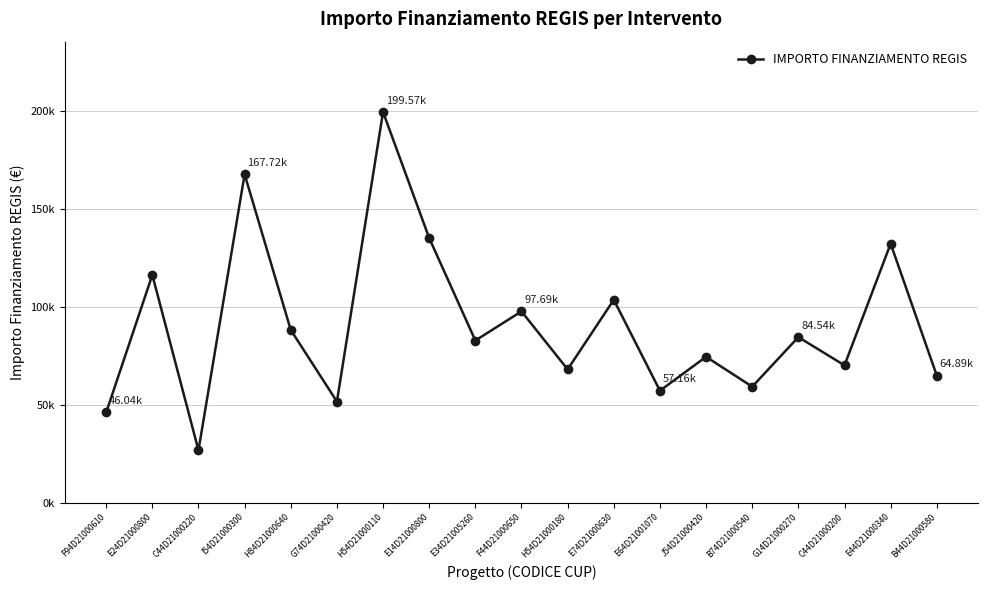

Does the chart have visible grid lines?

Yes